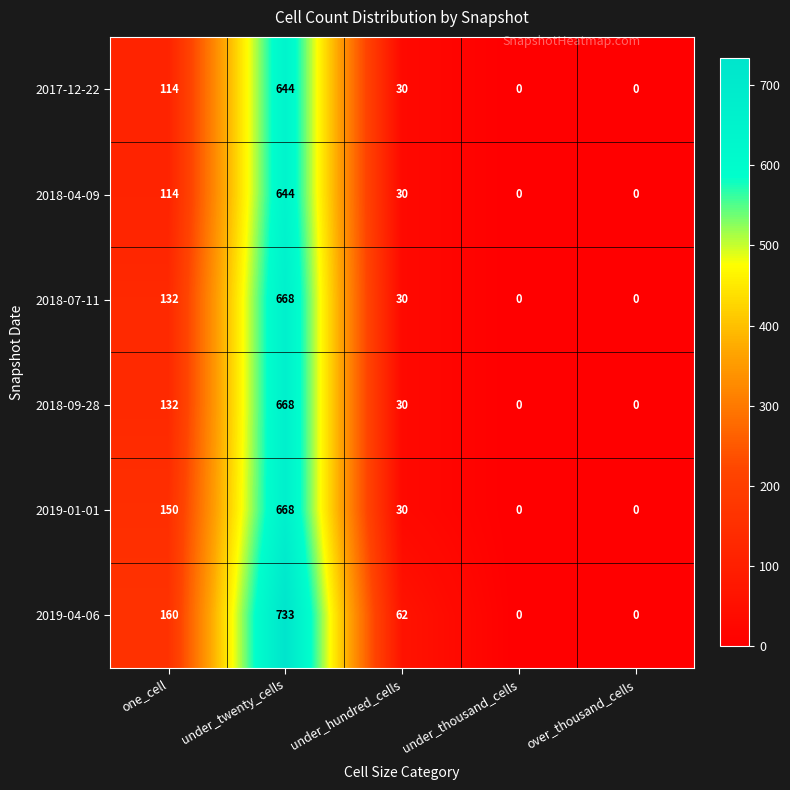

Which category has the highest value in the 2018-04-09 series?

under_twenty_cells